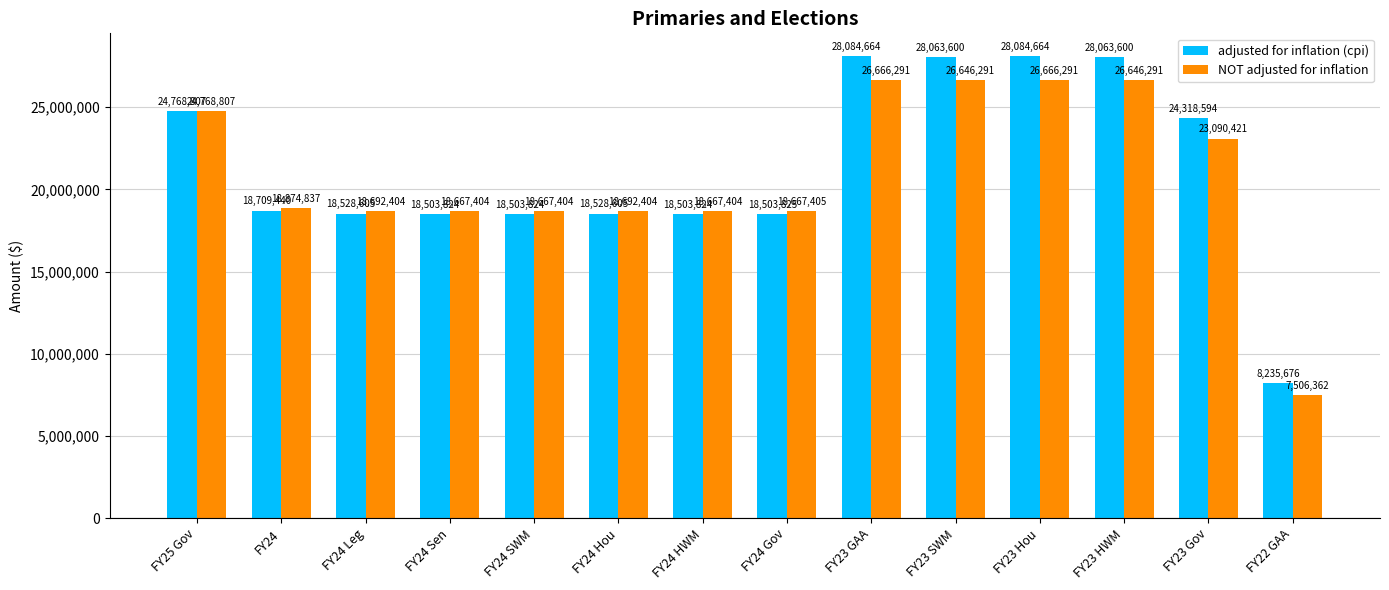

What is the minimum value shown in the chart?

7506362